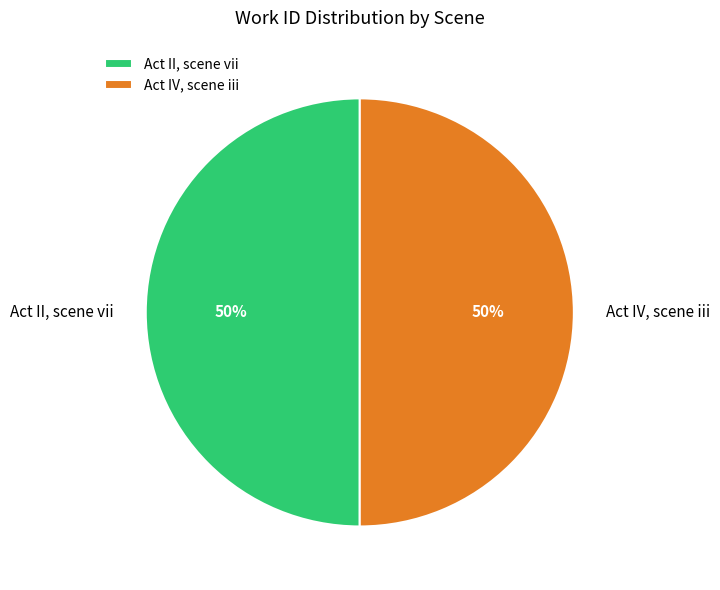

To the nearest percent, what percentage of the pie is Act II, scene vii?

50%